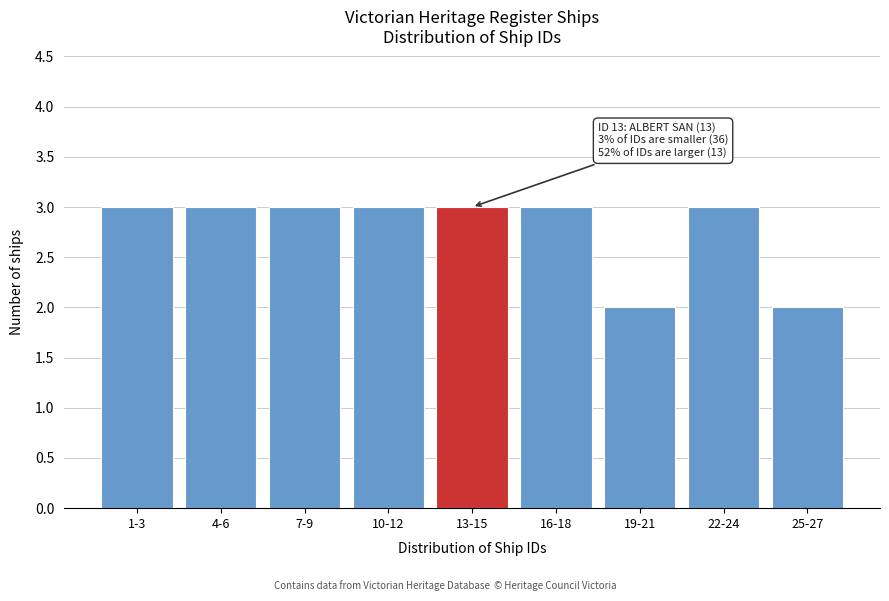

Reading left to right, what are all the values shown in this chart?

1-3=3	4-6=3	7-9=3	10-12=3	13-15=3	16-18=3	19-21=2	22-24=3	25-27=2